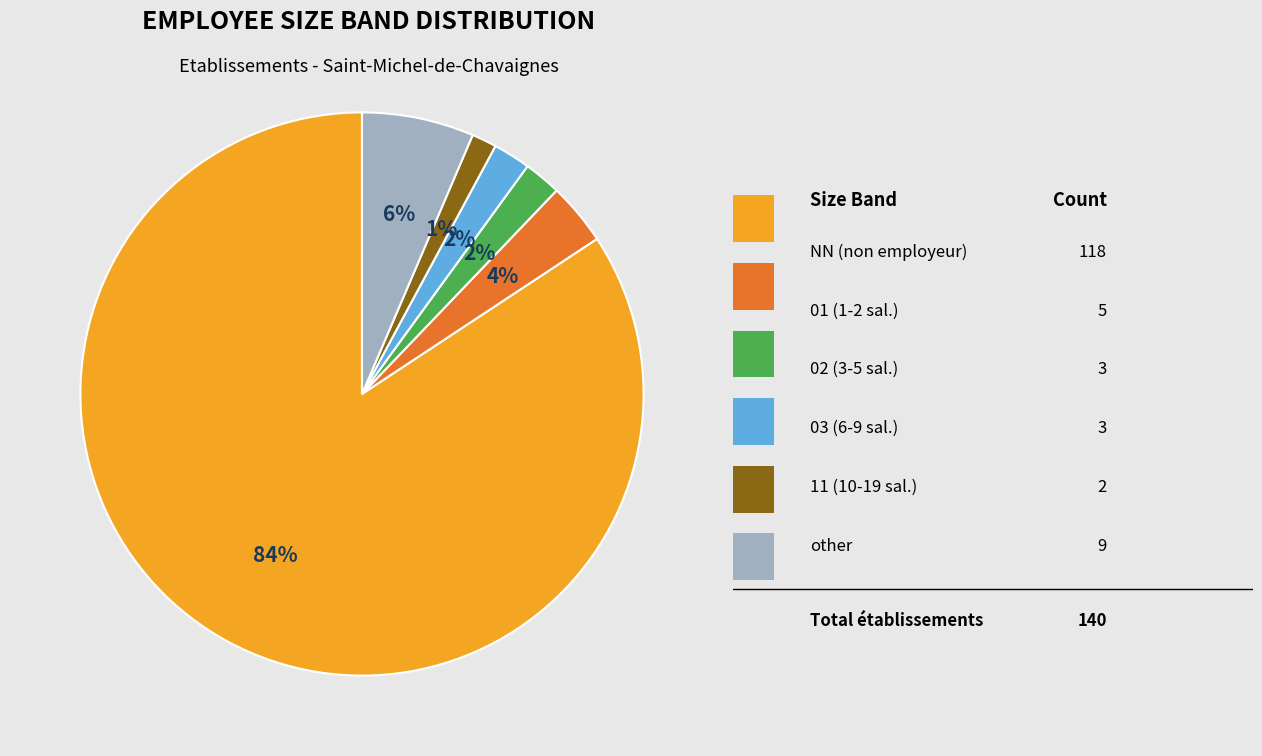

Which category has the biggest portion of the pie?

NN